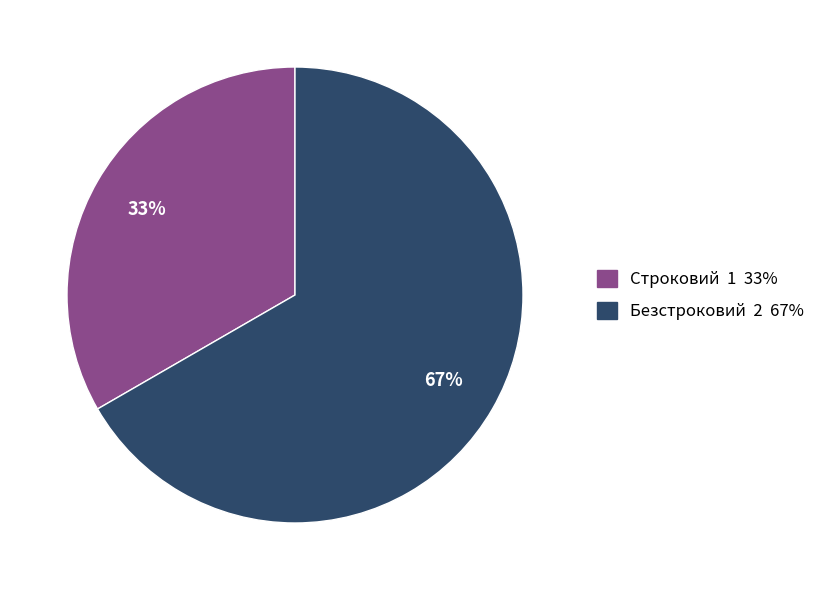

Which slice is the smallest?

Строковий